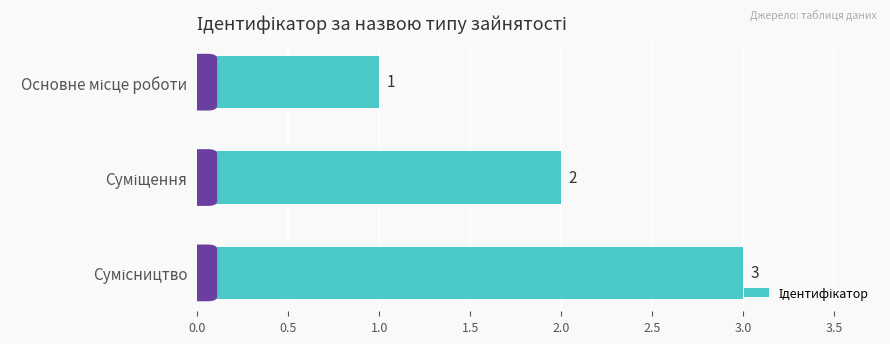

What is the value of the 1st bar from the top?

1